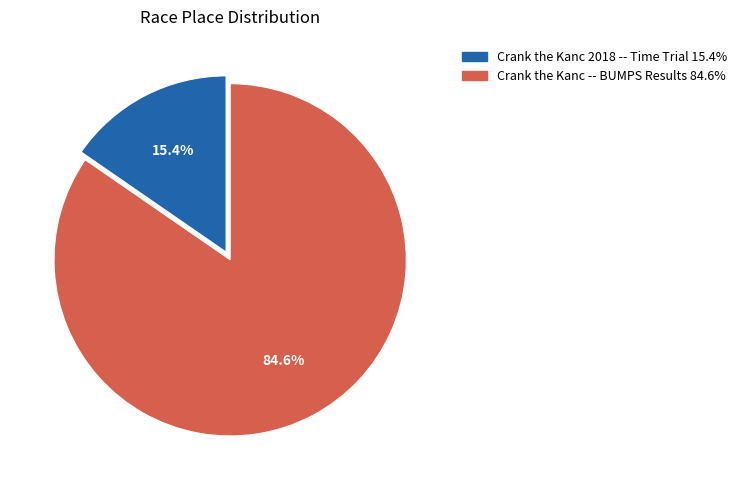

Is the sum of Crank the Kanc 2018 -- Time Trial and Crank the Kanc -- BUMPS Results greater than half?

Yes